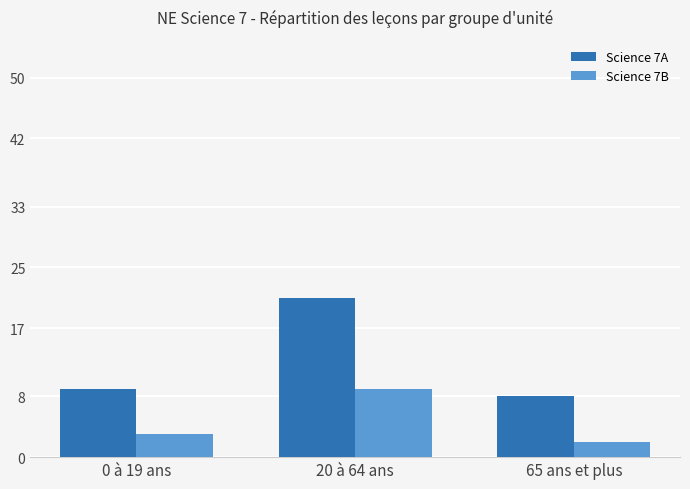

What is the sum of the Science 7A values at 65 ans et plus and 20 à 64 ans?

29